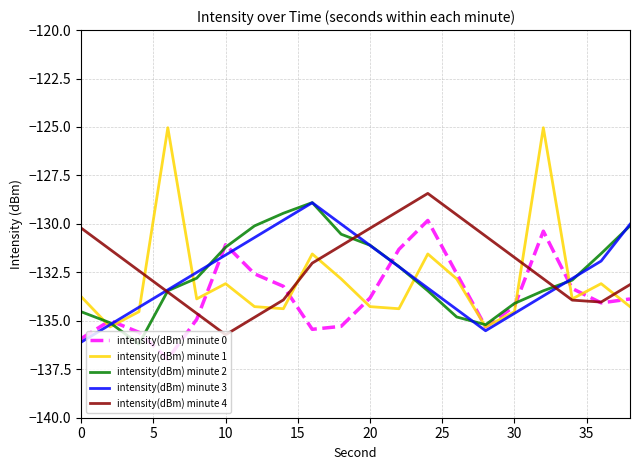

What is the sum of all intensity(dBm) minute 1 values?

-2657.8